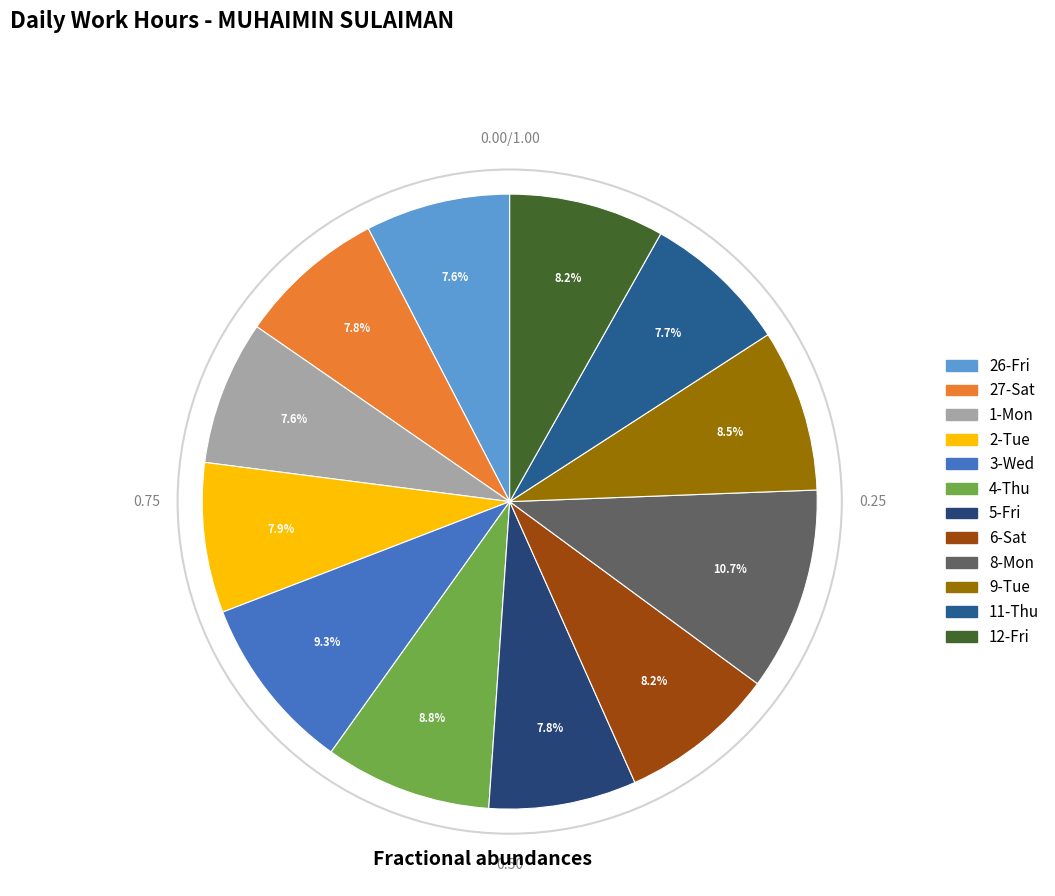

Is 3-Wed the majority of the pie?

No